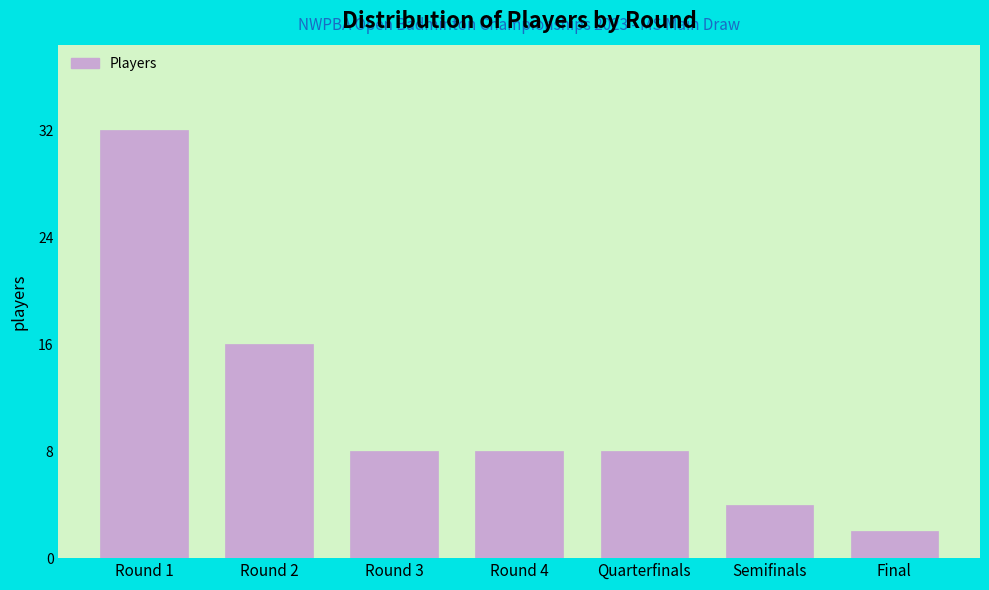

Reading left to right, list all the values displayed in this chart.

Round 1=32	Round 2=16	Round 3=8	Round 4=8	Quarterfinals=8	Semifinals=4	Final=2